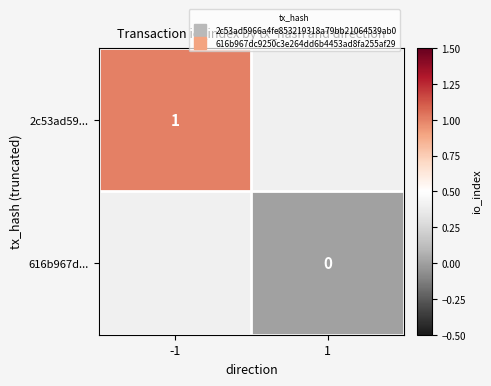

Rank the series at -1 from lowest to highest value.

2c53ad59..., 616b967d...